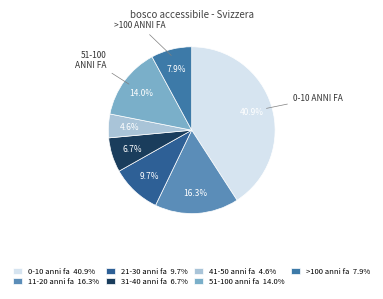

What is the largest slice in the pie chart?

0-10 anni fa 40.9%